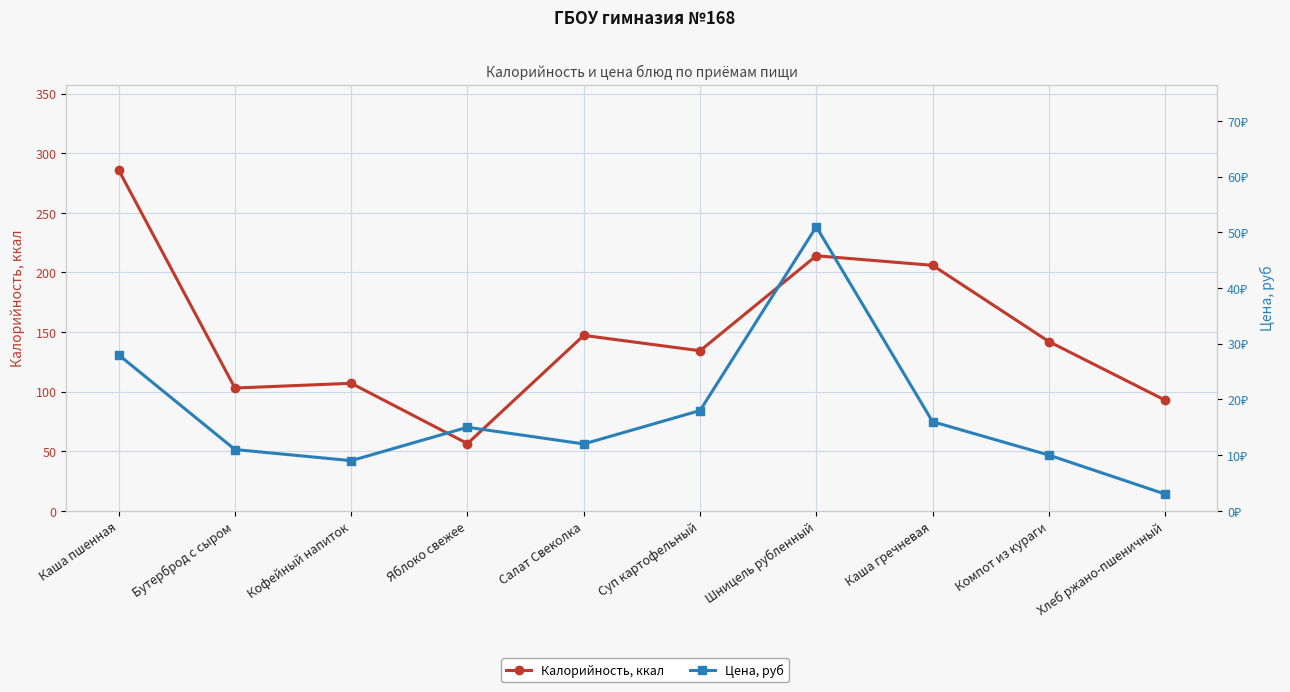

True or false: Калорийность, ккал and Цена, руб cross at least once.

False